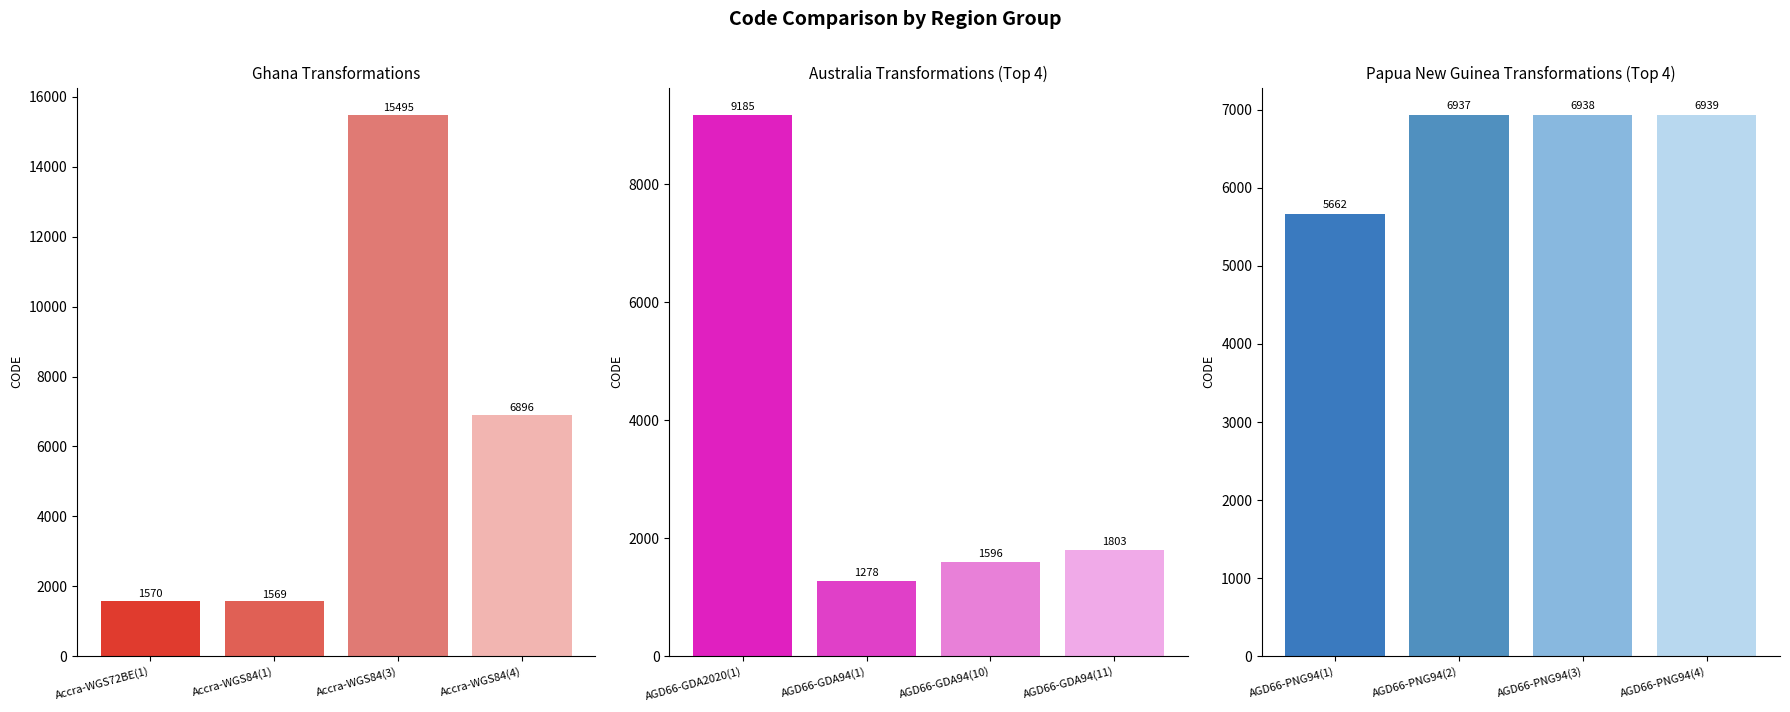

How many values in the Australia series exceed 1803?

1